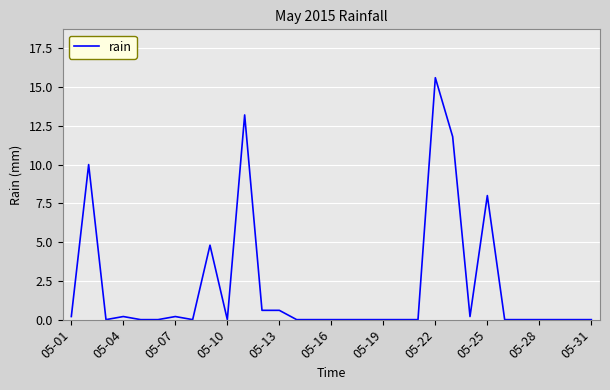

What is the maximum value shown in the chart?

15.6